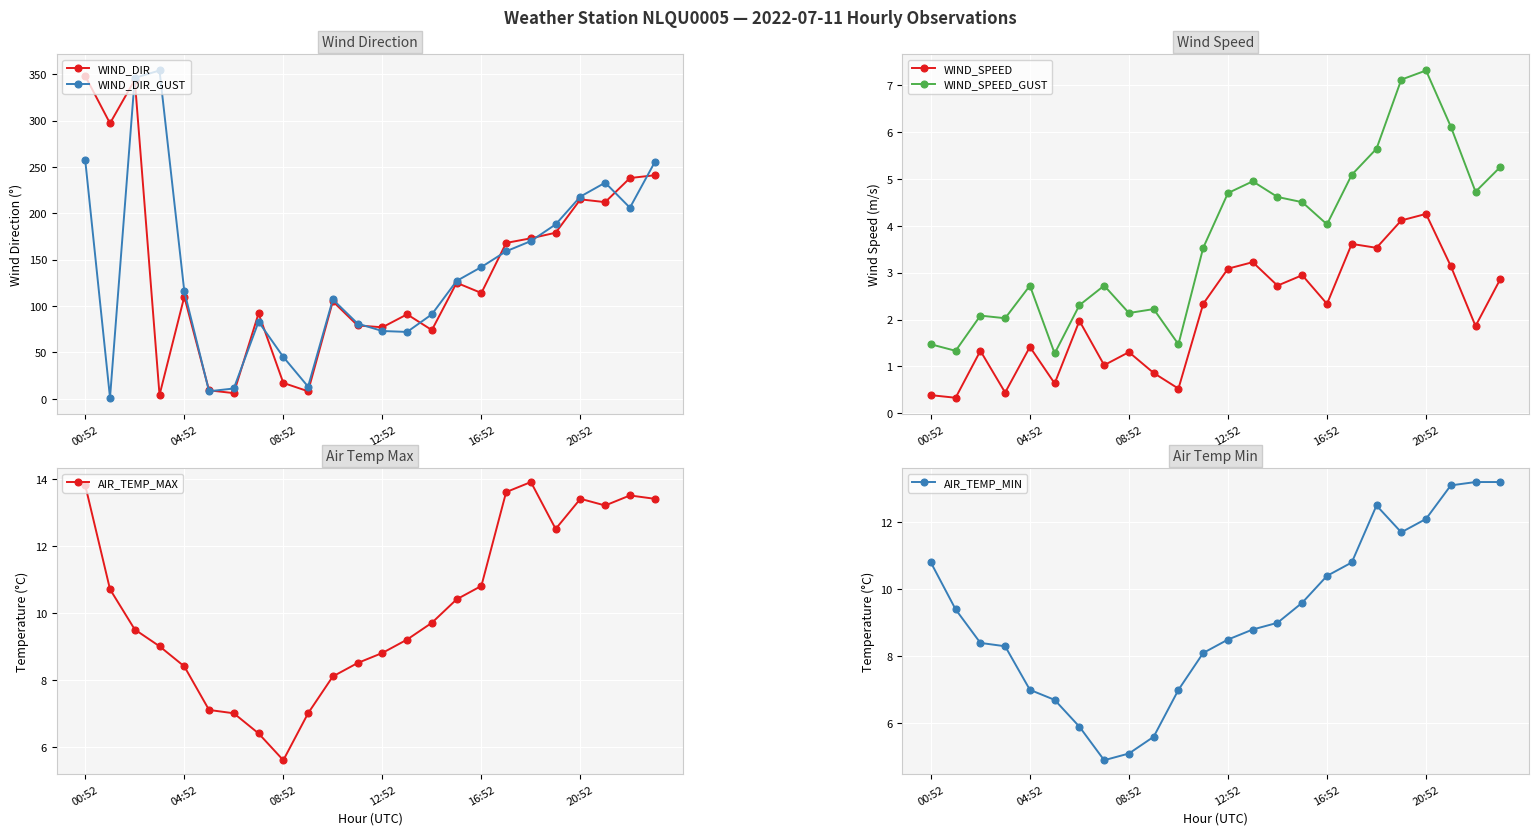

What is the greatest value displayed?

354.0